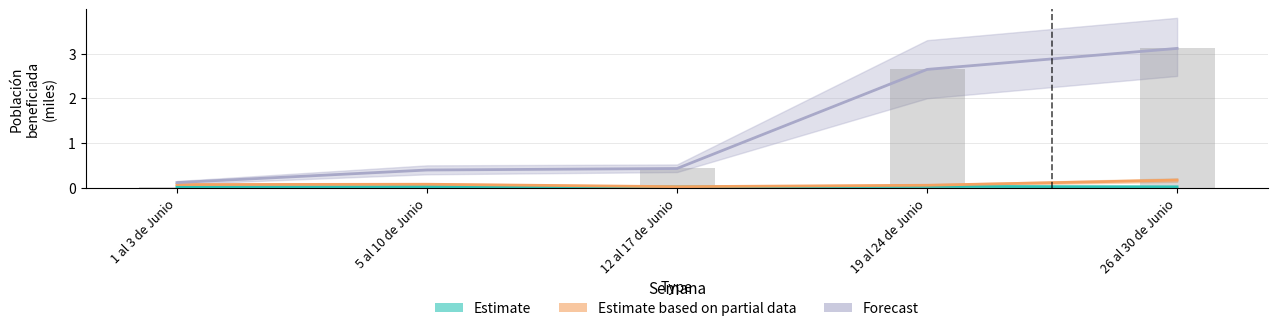

At which label is Estimate based on partial data closest to 0?

12 al 17 de Junio